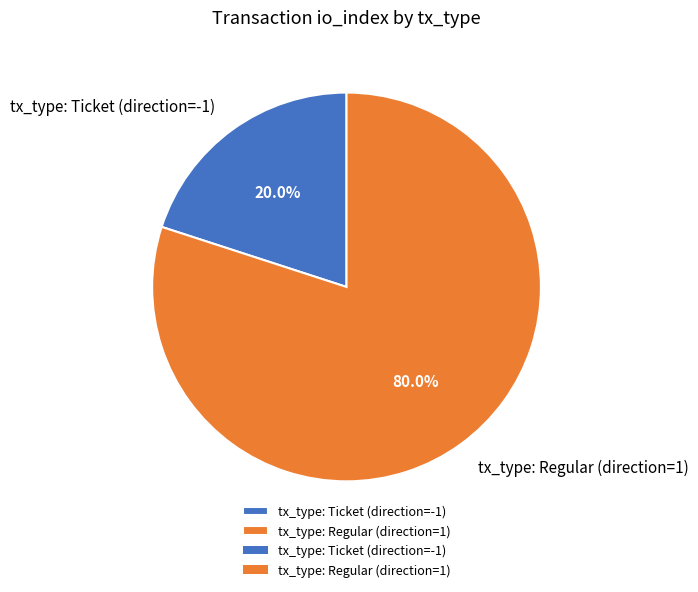

Do tx_type: Regular (direction=1) and tx_type: Ticket (direction=-1) together represent more than half of the pie?

Yes